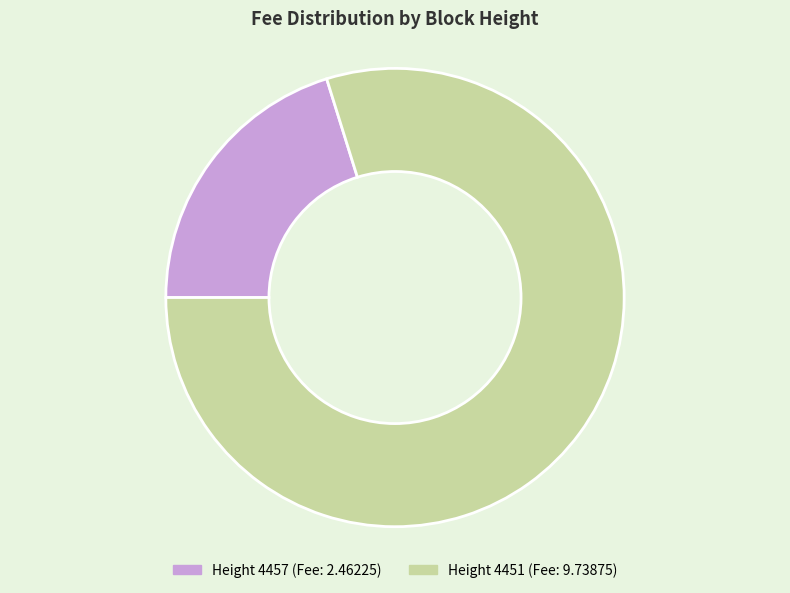

Is there any slice that represents more than half of the pie?

Yes